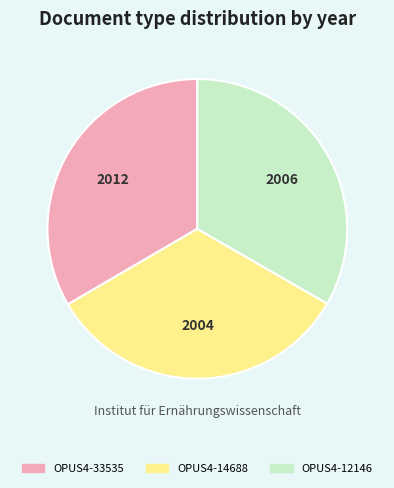

Count the number of slices in the pie.

3